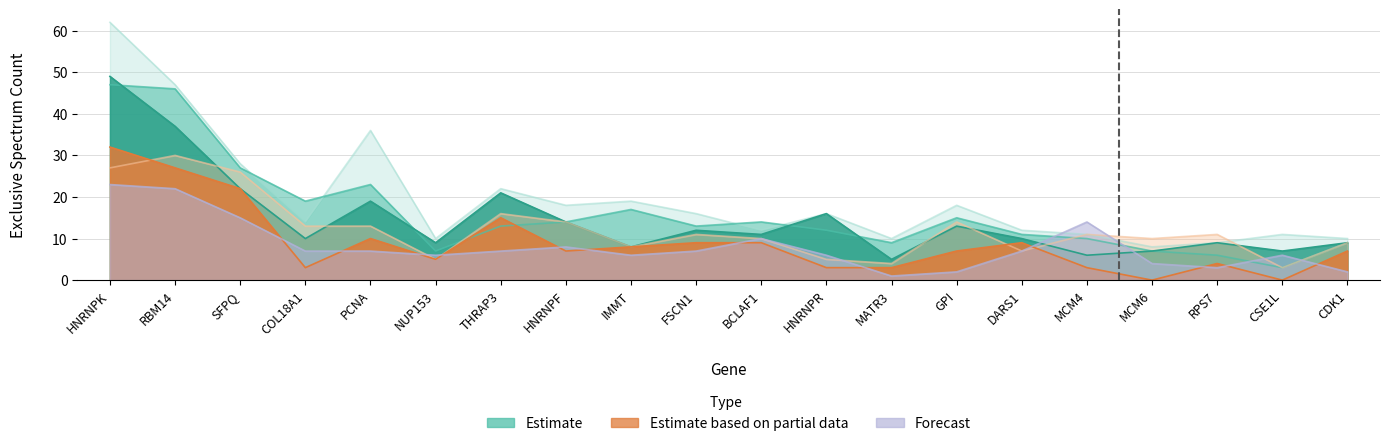

What is the total value across all series at FSCN1?

68.0